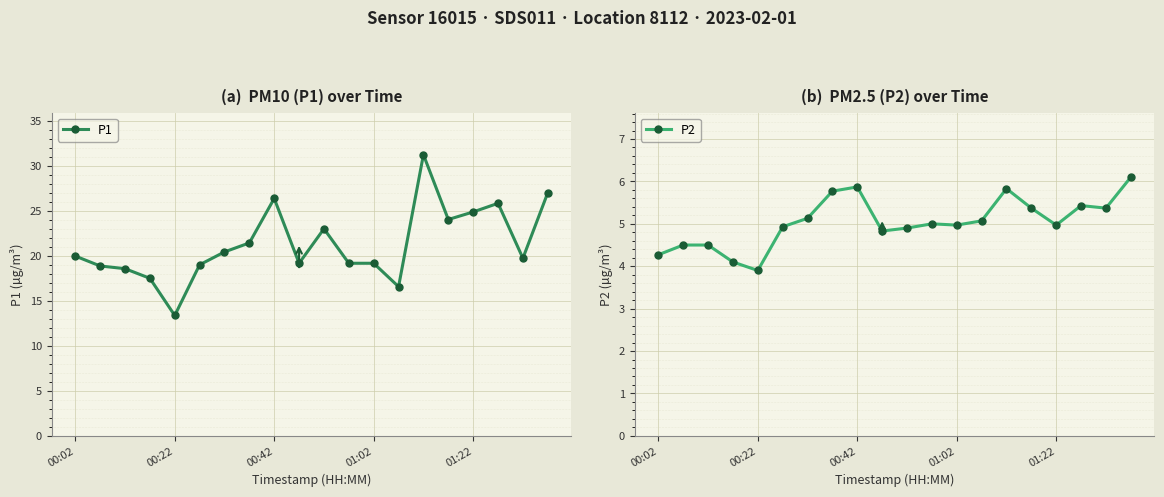

True or false: P2 and P1 cross at least once.

False